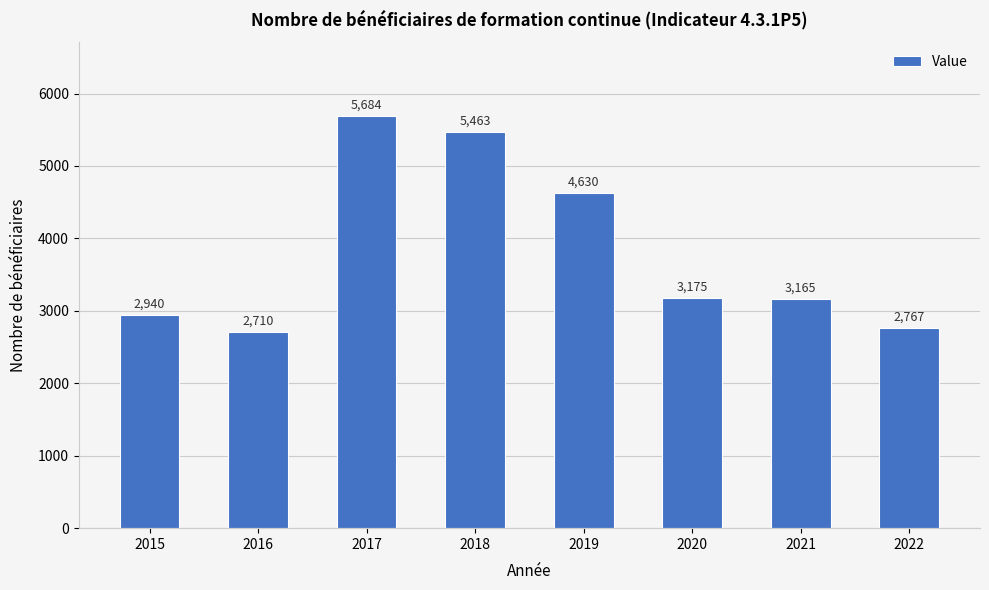

Rank the categories by value from lowest to highest.

2016, 2022, 2015, 2021, 2020, 2019, 2018, 2017